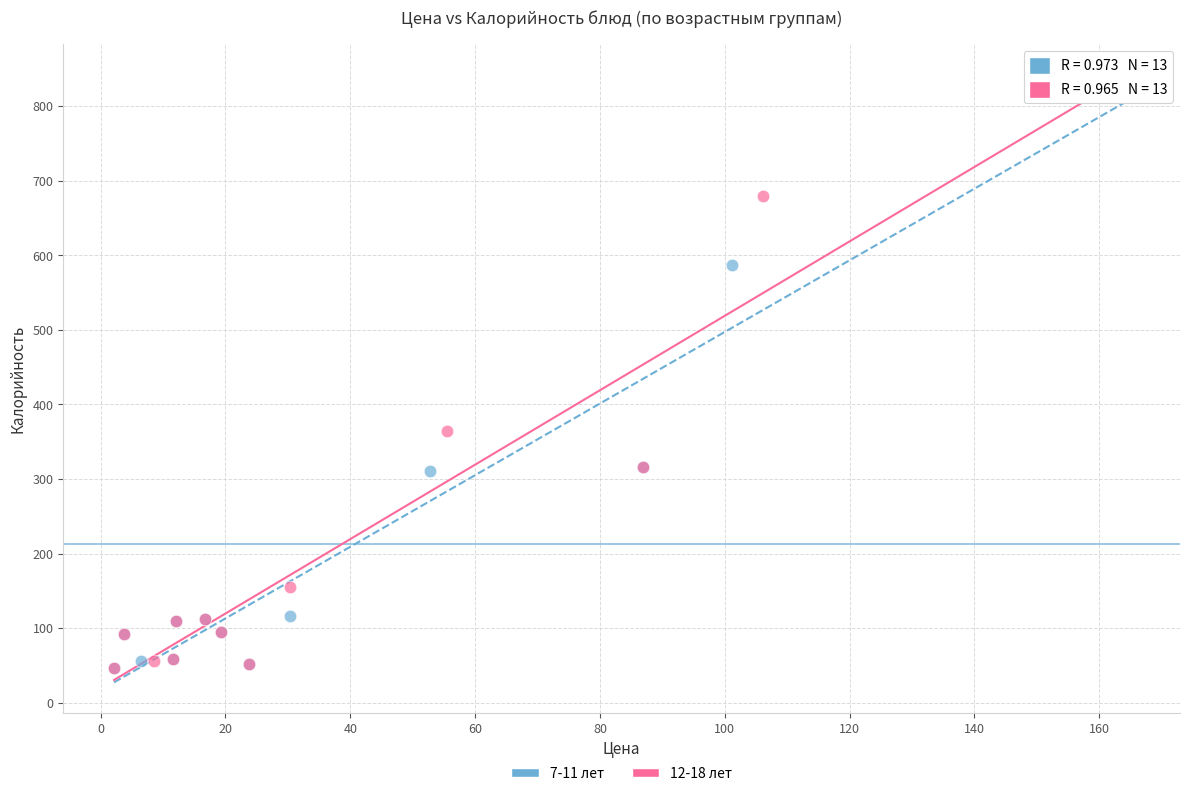

What are all the series names shown in the legend?

7-11 лет, 12-18 лет